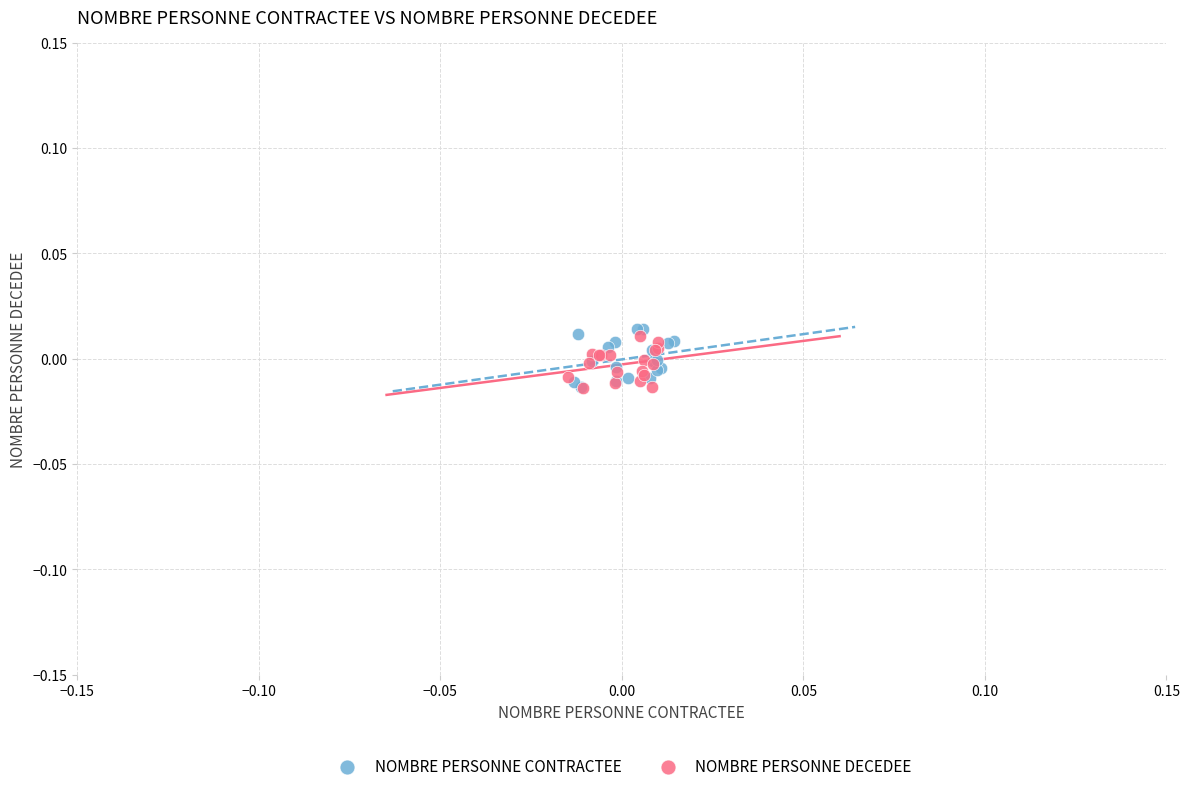

Which series has the widest spread of Y values?

NOMBRE PERSONNE CONTRACTEE